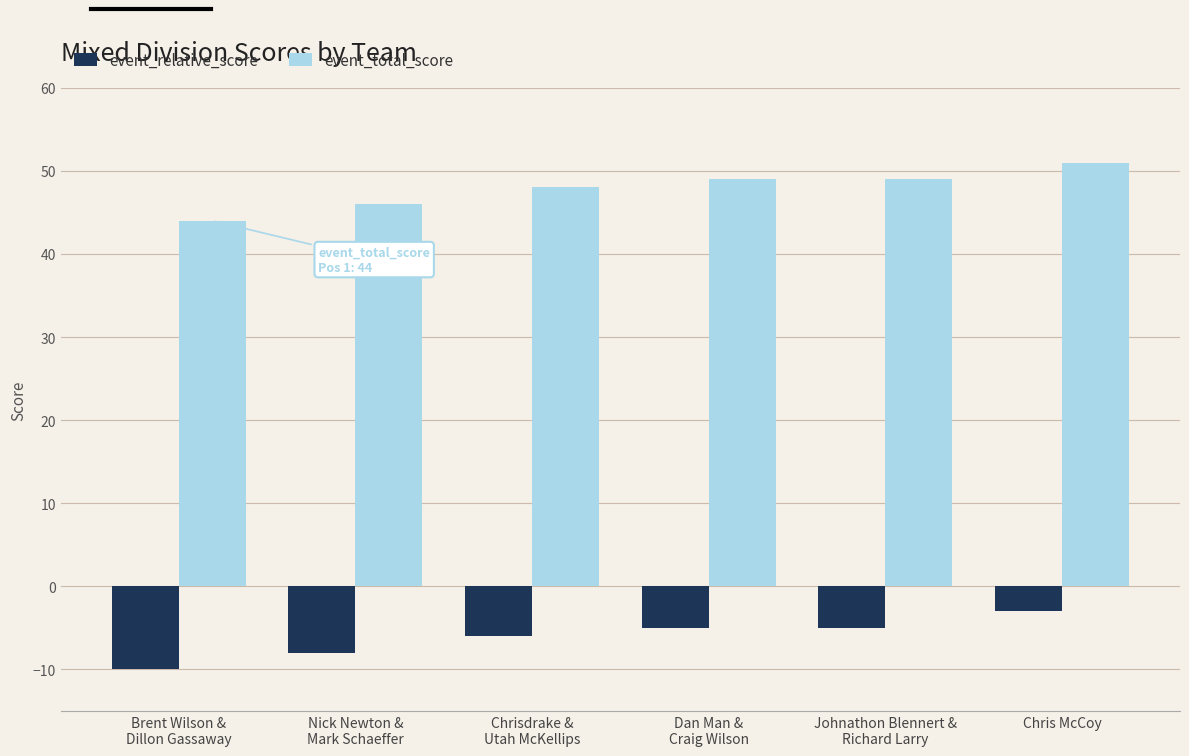

What position from the right is Nick Newton &
Mark Schaeffer?

5